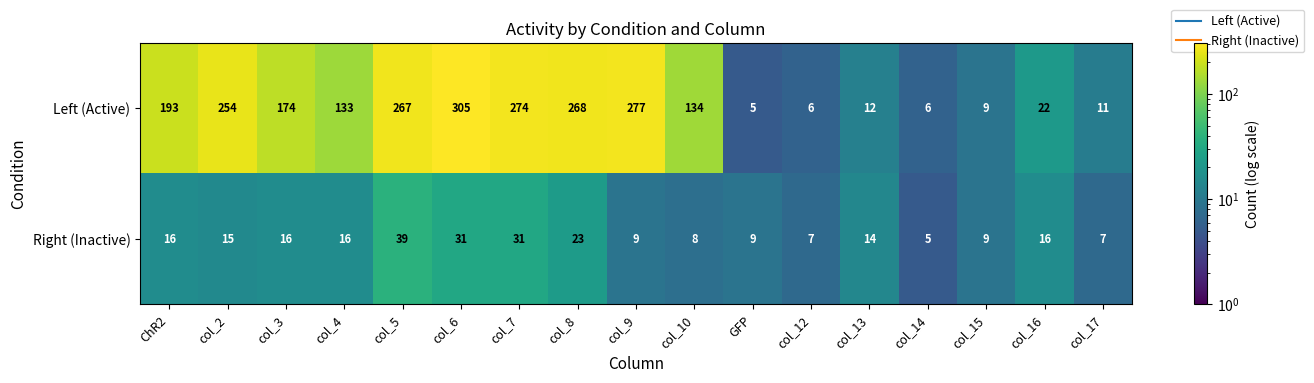

Which series has the widest spread of values?

Left (Active)